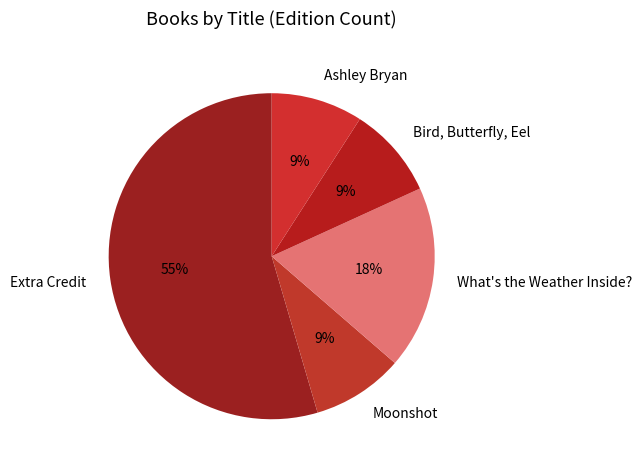

Do Ashley Bryan and Bird, Butterfly, Eel together represent more than half of the pie?

No